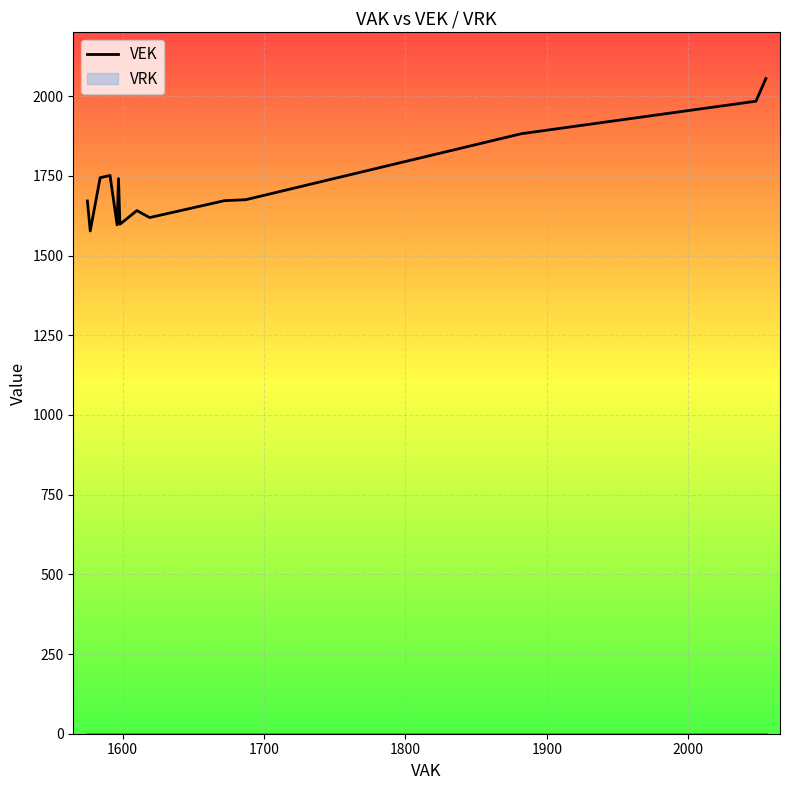

Reading left to right, what are all the values shown in this chart?

1671	1671	1577	1577	1744	1744	1744	1744	1751	1751	1596	1596	1741	1598	1598	1641	1619	1619	1672	1672	1672	1672	1675	1882	1882	1984	2055	2055